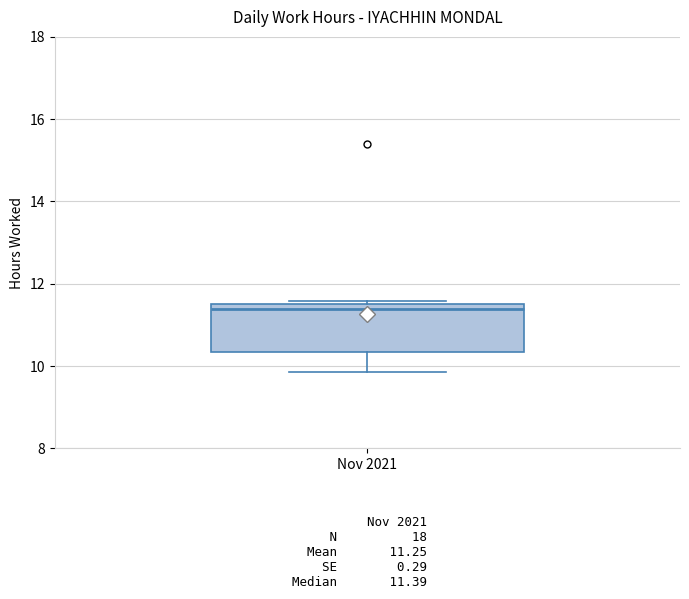

Read this box plot against the y-axis: the position of the median line, the range covered by the box, and the ends of both whiskers. The values are not printed on the chart, so give them approximately, as read against the axis.

median 11.4, box 10.4 to 11.6, whiskers 9.8 to 11.6 (just above the box's upper edge)